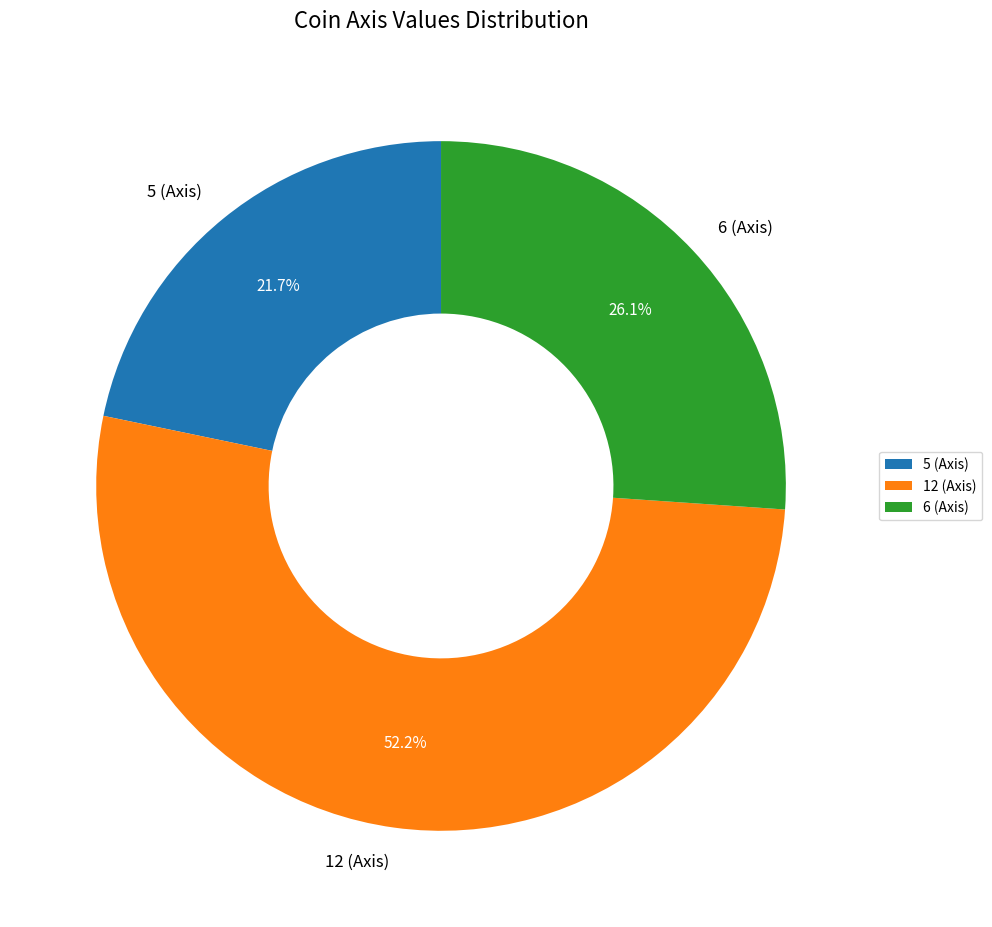

To the nearest percent, what is the difference between the 5 (Axis) and 12 (Axis) slice percentages?

30%